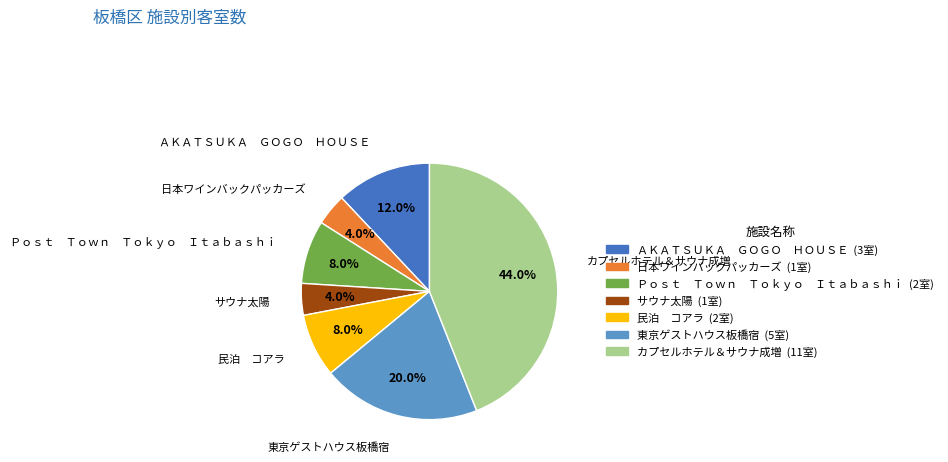

Between 日本ワインバックパッカーズ and 民泊 コアラ, which is larger?

民泊 コアラ